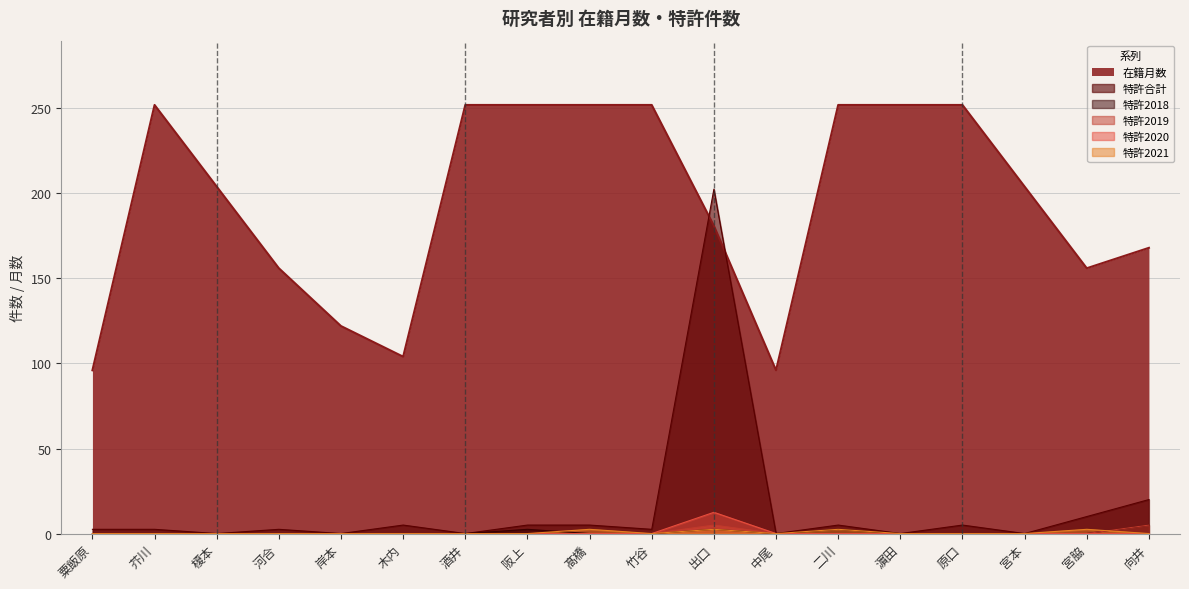

At which label does 特許2020 reach its peak?

出口